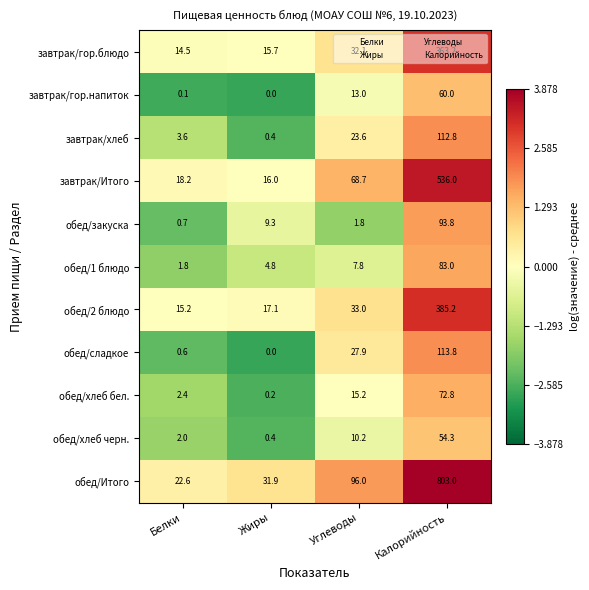

Which series changed the most between Белки and Жиры?

обед/Итого